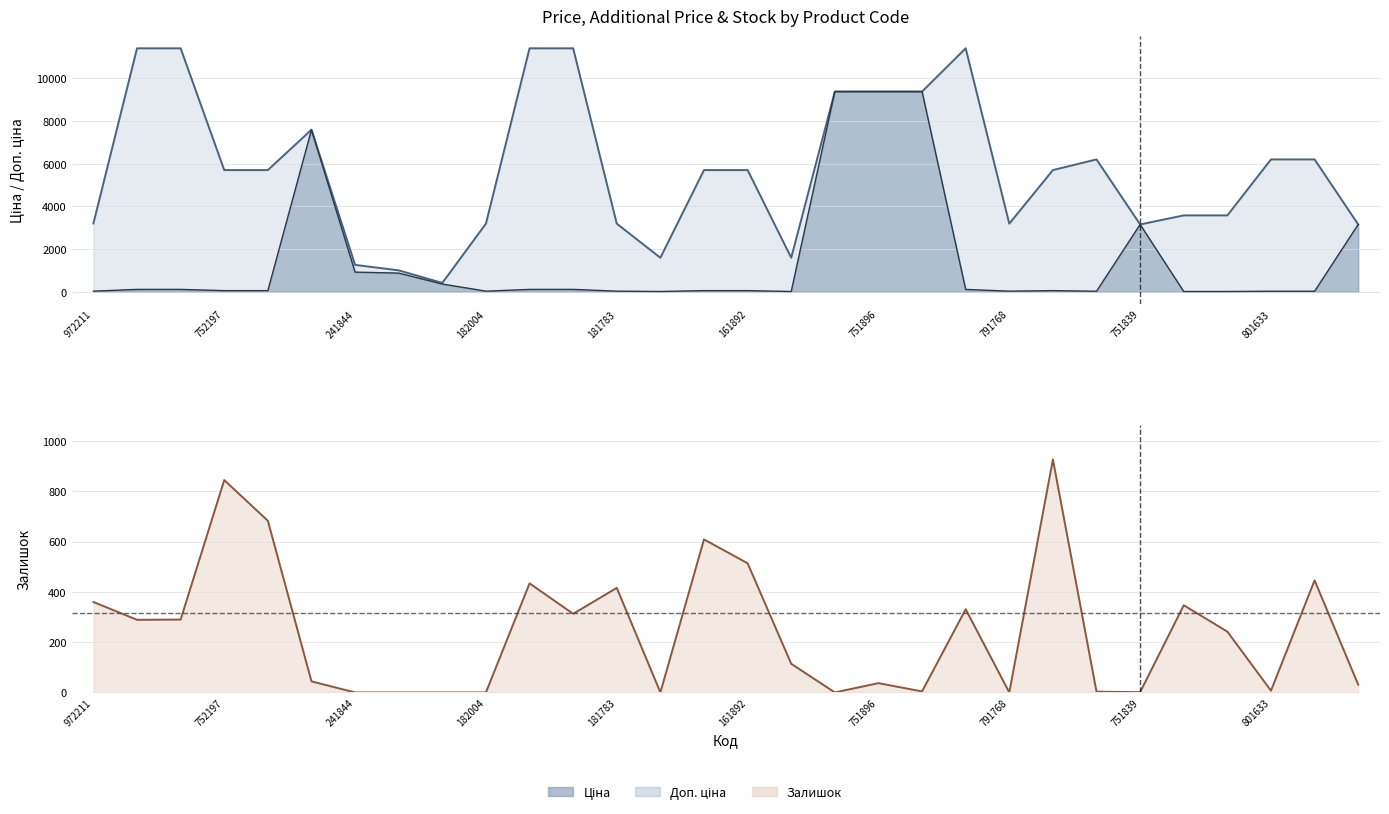

What is the average value of the Ціна series?

1512.0